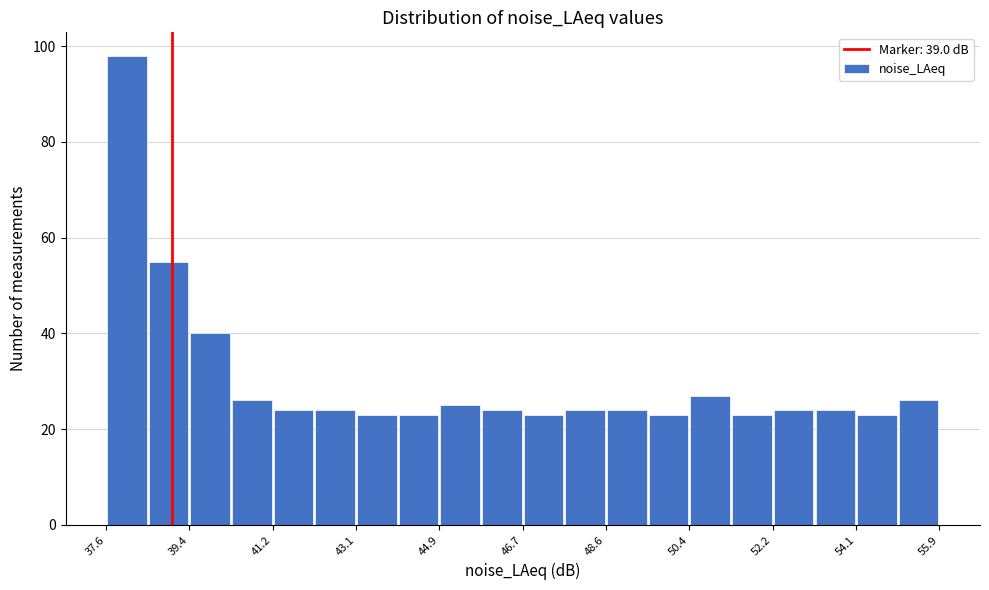

Reading left to right, transcribe this chart: for each bar, give the range it covers on the x-axis and its height. Neither the bar edges nor the heights are printed on the chart, so give them approximately, as read against the axes.

37.6 to 38.4: 98
38.4 to 39.4: 56
39.4 to 40.4: 40
40.4 to 41.2: 26
41.2 to 42.2: 24
42.2 to 43.0: 24
43.0 to 44.0: 24
44.0 to 44.8: 24
44.8 to 45.8: 26
45.8 to 46.8: 24
46.8 to 47.6: 24
47.6 to 48.6: 24
48.6 to 49.4: 24
49.4 to 50.4: 24
50.4 to 51.4: 28
51.4 to 52.2: 24
52.2 to 53.2: 24
53.2 to 54.0: 24
54.0 to 55.0: 24
55.0 to 55.8: 26